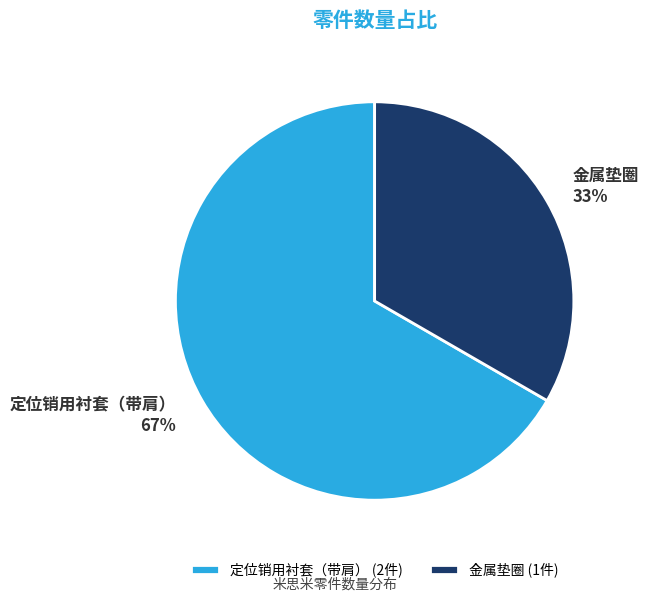

To the nearest percent, what is the combined percentage of 定位销用衬套（带肩） and 金属垫圈?

100%